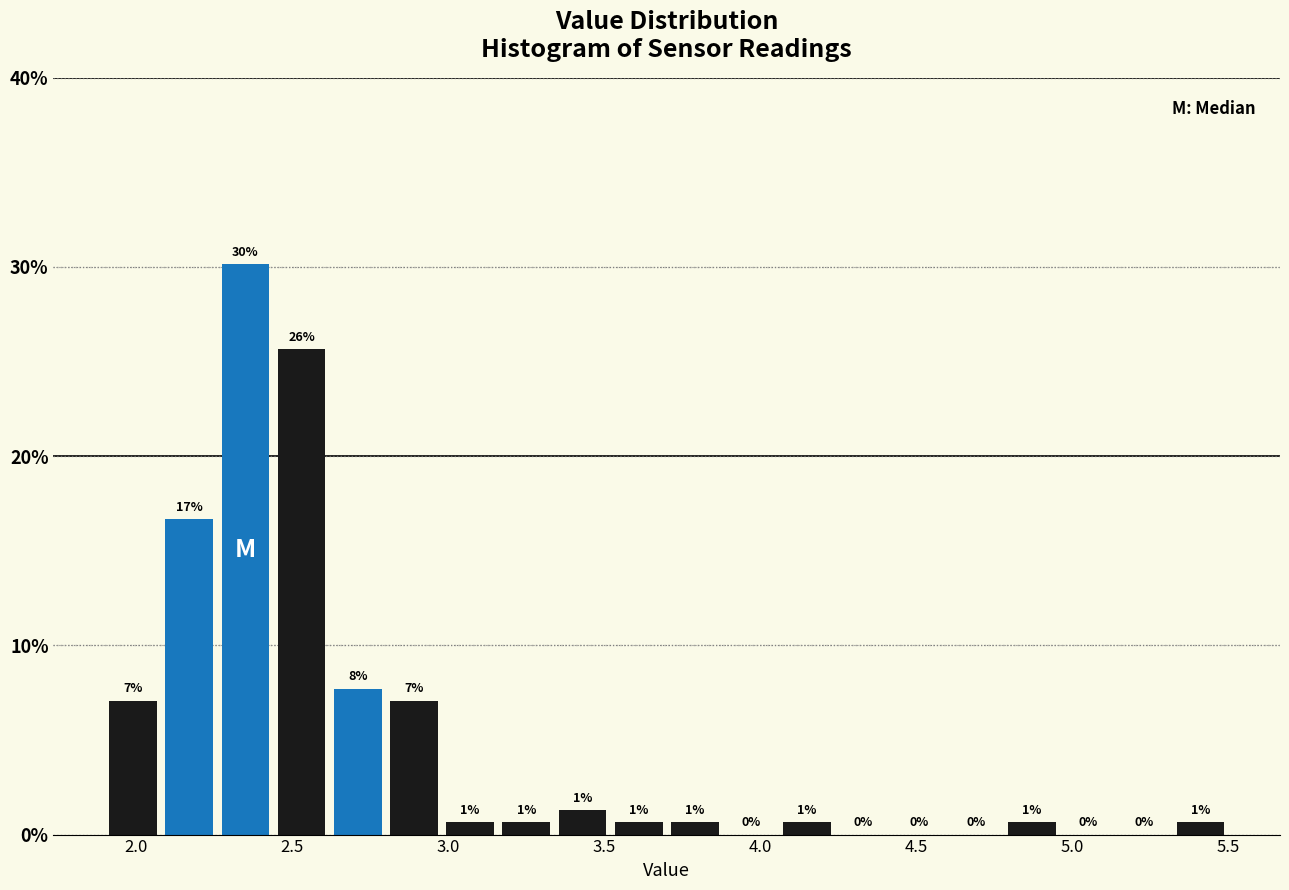

Read against the x-axis, roughly where is the centre of the tallest bar?

2.35